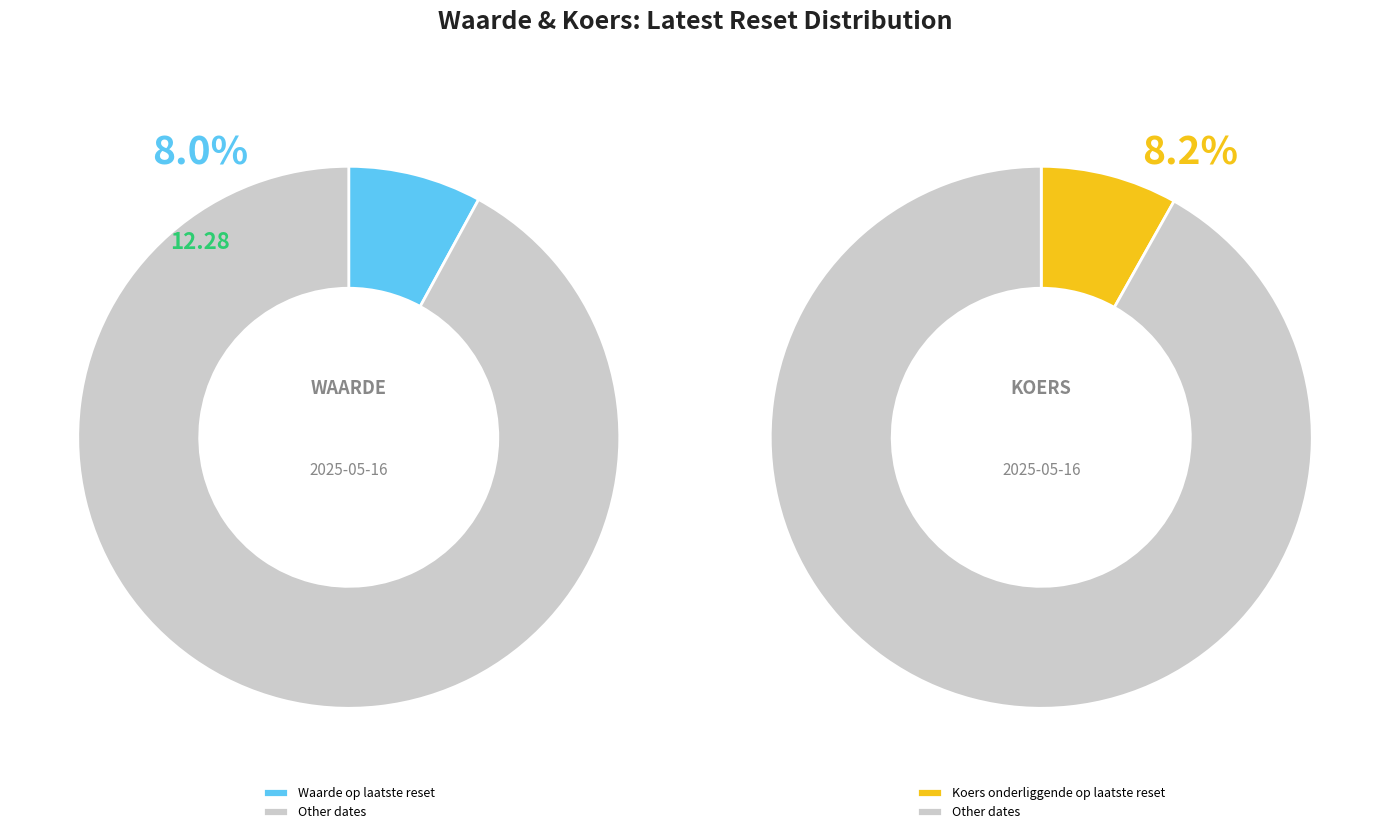

Does 2025-04-28 account for over 50% of the chart?

No